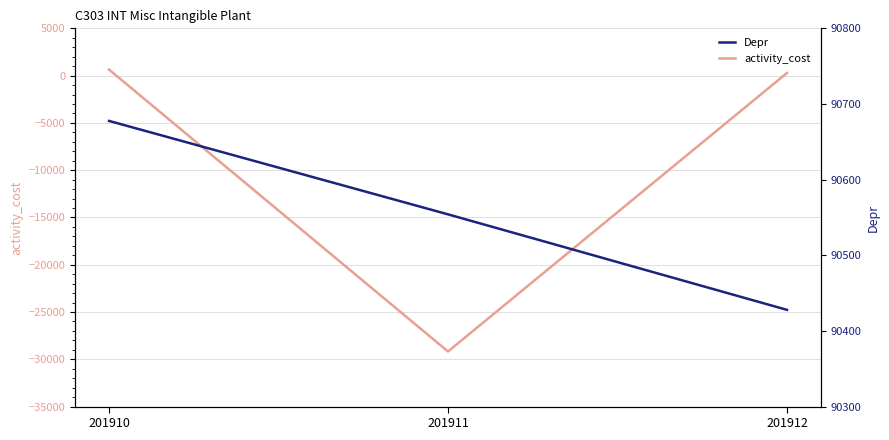

Which series has the largest total across all categories?

Depr